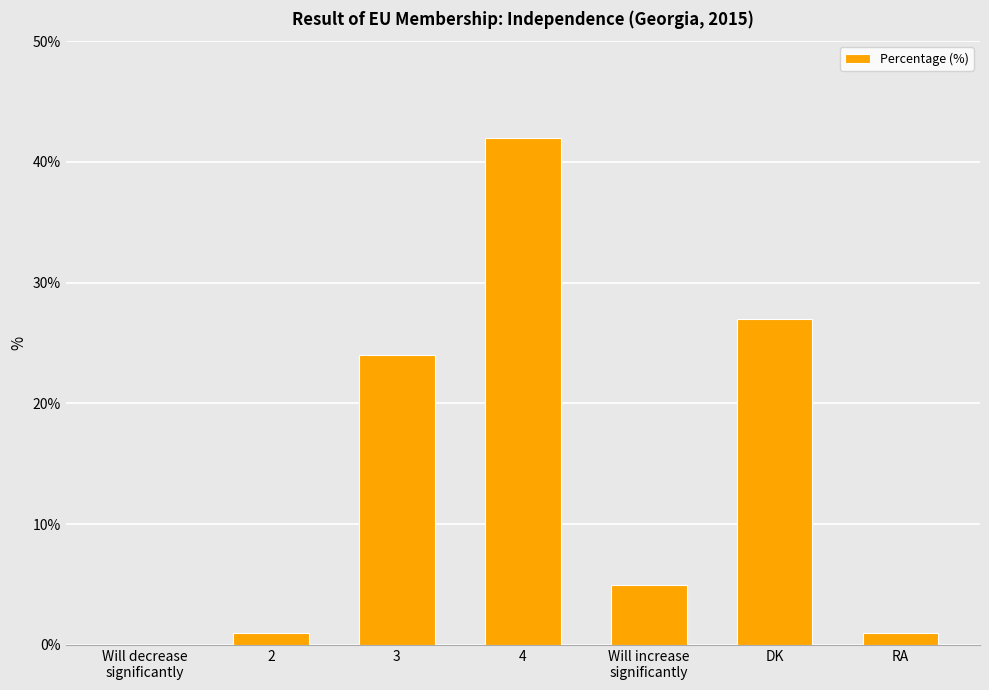

How many positive values are there?

6